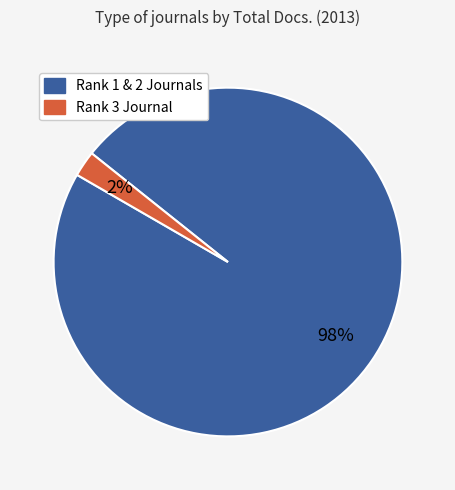

To the nearest percent, what is the average slice percentage?

50%